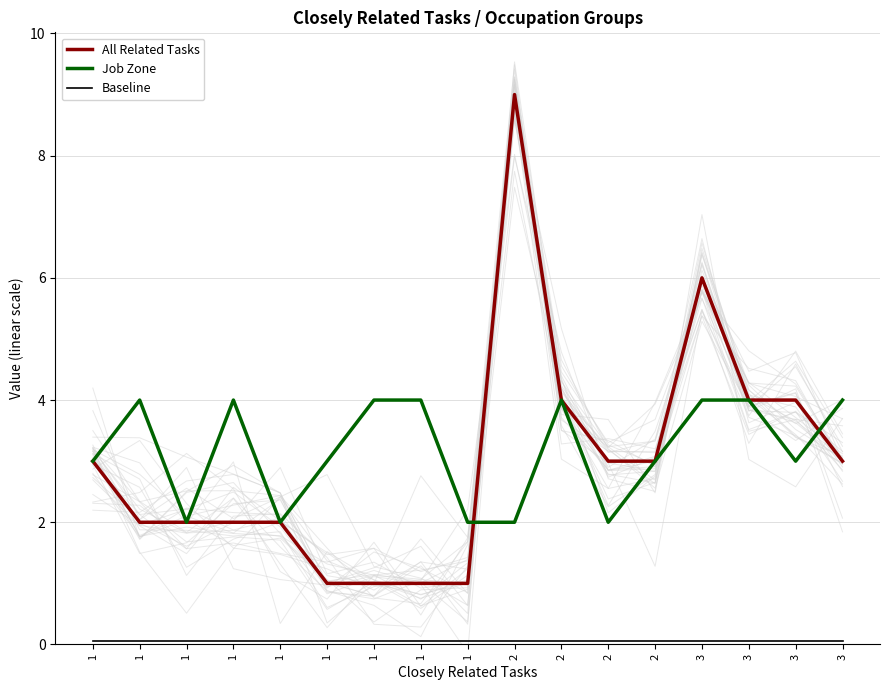

List the labels in order of All Related Tasks value, smallest first.

1, 1, 1, 1, 1, 1, 1, 1, 1, 2, 2, 3, 2, 3, 3, 3, 2